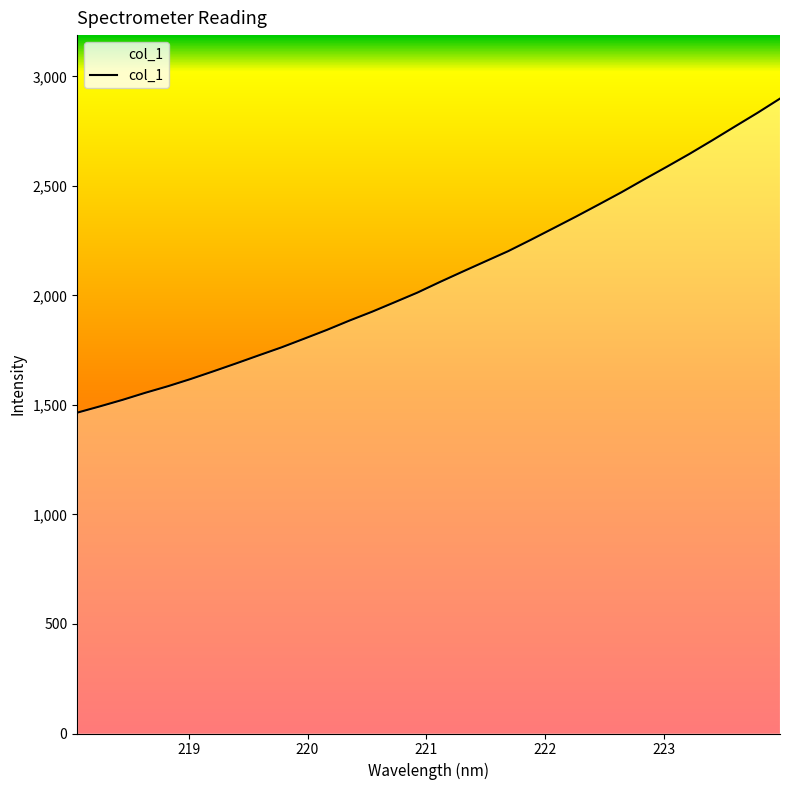

What is the smallest value displayed?

1464.7